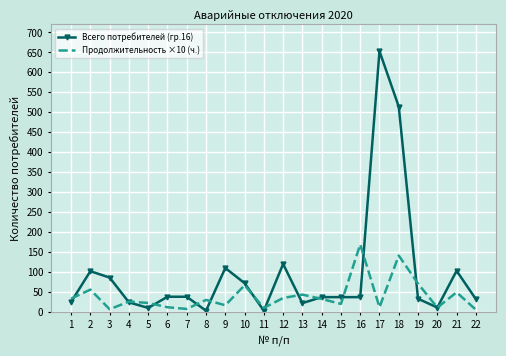

True or false: Всего потребителей (гр.16) has a value of 8.5 at 22.

False